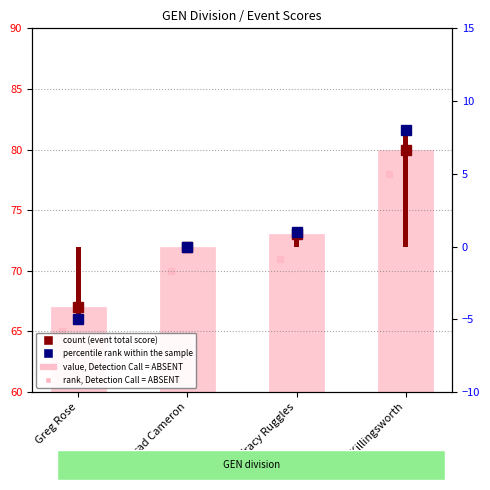

The chart shows a value of 67 at Greg Rose. True or false?

True